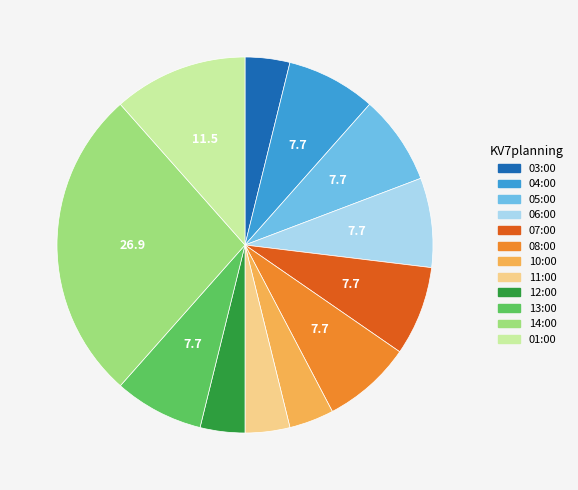

Do 11:00 and 12:00 together represent more than half of the pie?

No